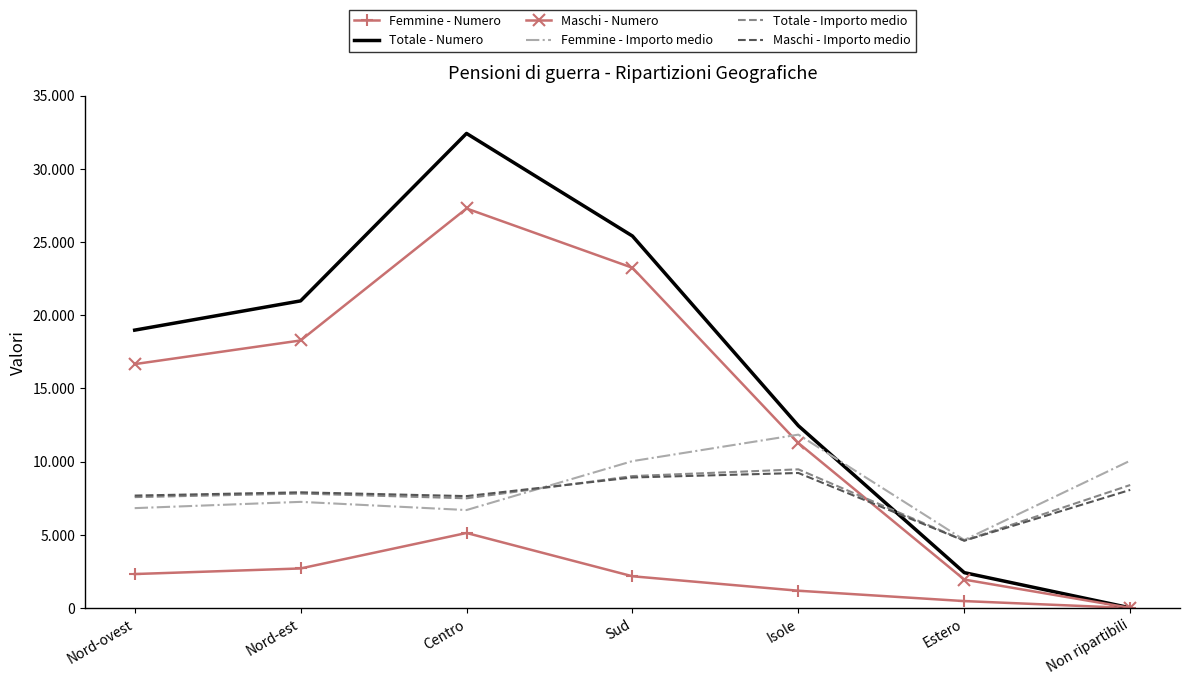

Rank the series by their maximum value, from lowest to highest.

Femmine - Numero, Maschi - Importo medio, Totale - Importo medio, Femmine - Importo medio, Maschi - Numero, Totale - Numero